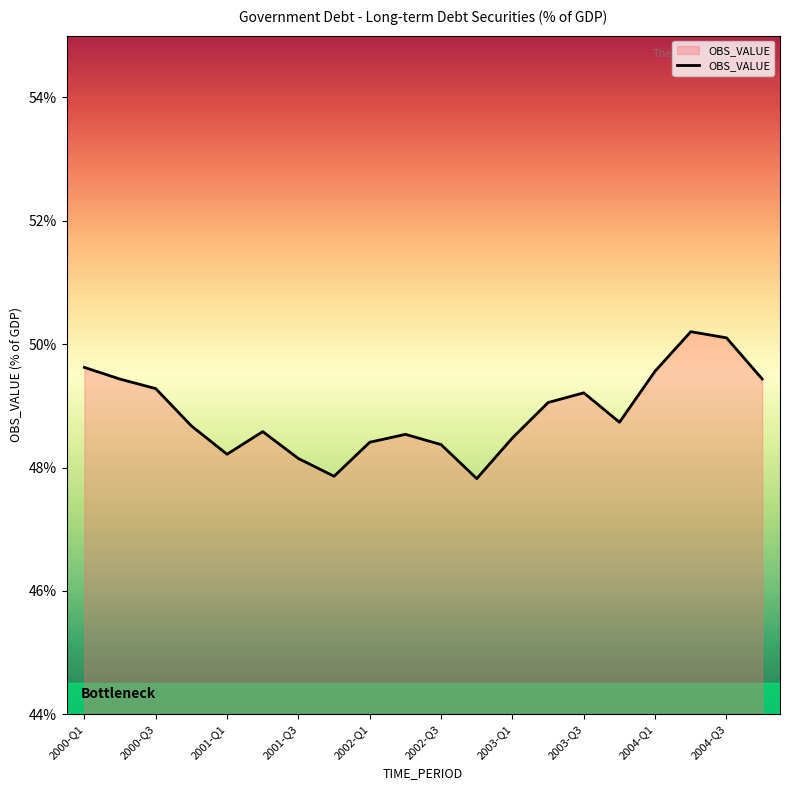

What is the difference between the maximum and minimum values?

2.4